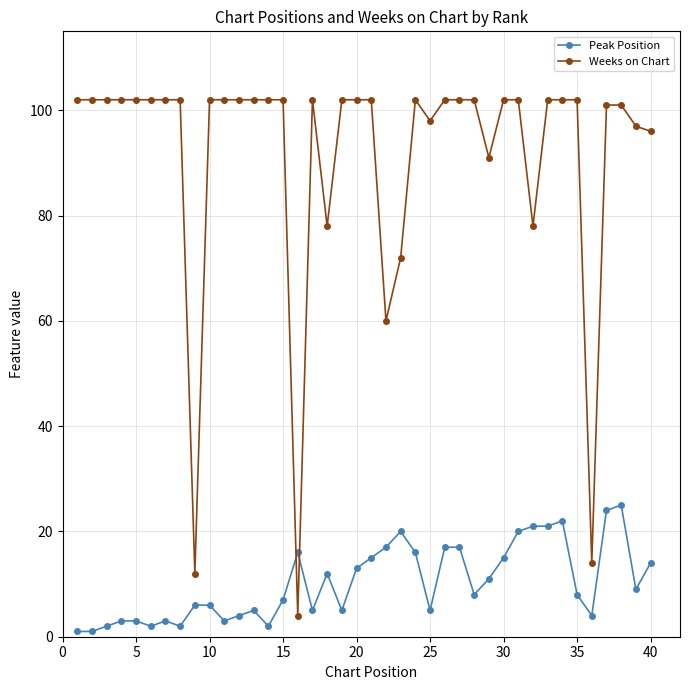

At how many categories does at least one series exceed 8?

40